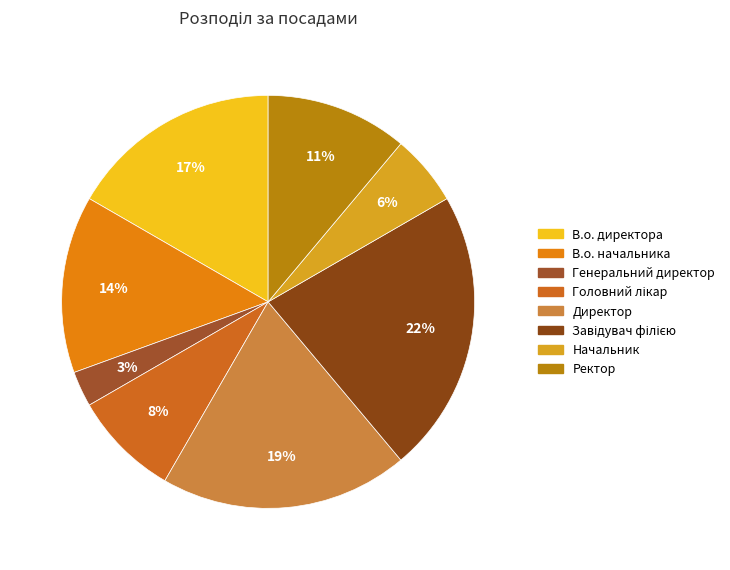

Which category has the biggest portion of the pie?

Завідувач філією